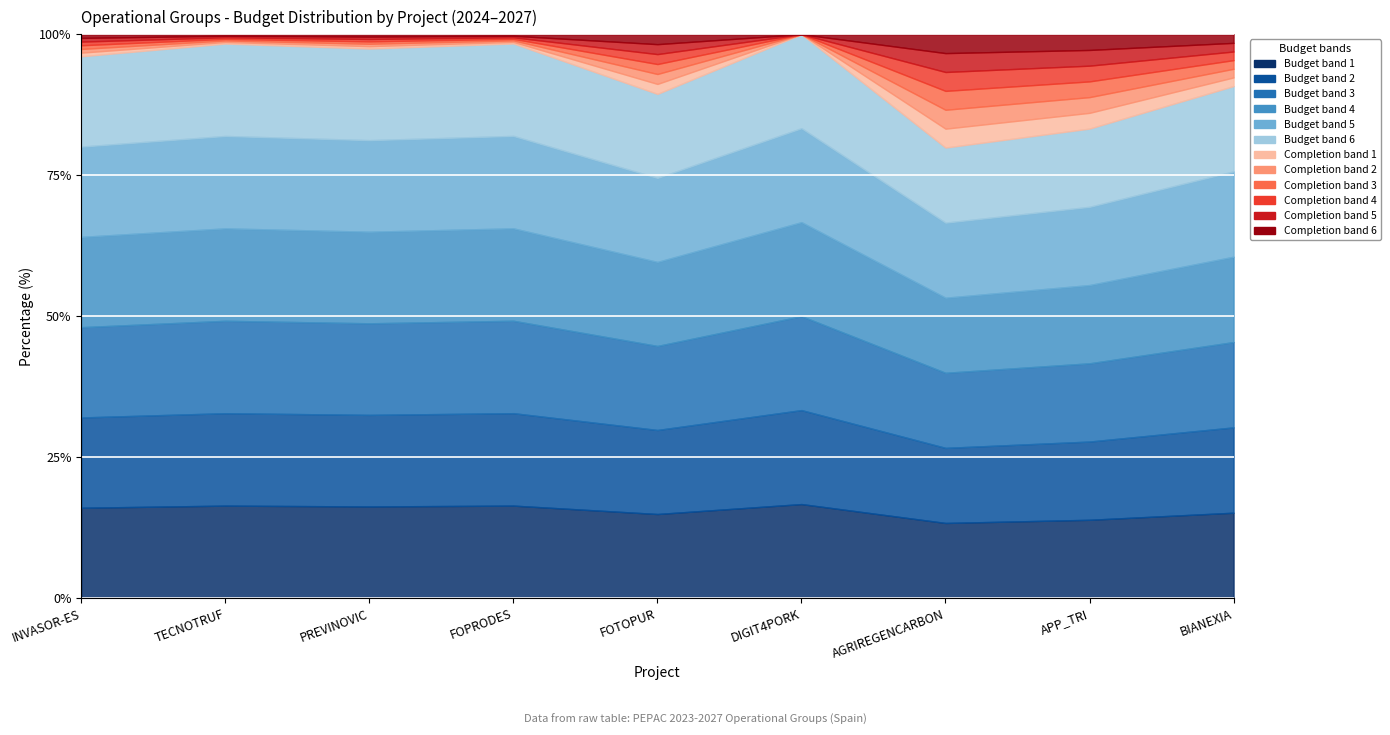

Which label corresponds to the smallest value in the chart?

AGRIREGENCARBON